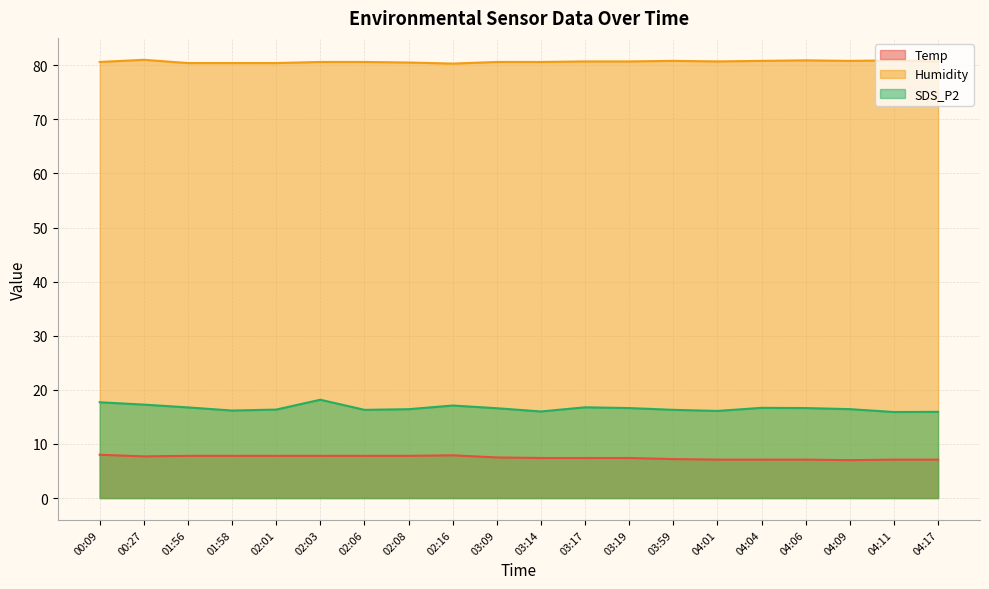

Rank the categories by Temp value from highest to lowest.

00:09, 02:16, 01:56, 01:58, 02:01, 02:03, 02:06, 02:08, 00:27, 03:09, 03:14, 03:17, 03:19, 03:59, 04:01, 04:04, 04:06, 04:11, 04:17, 04:09